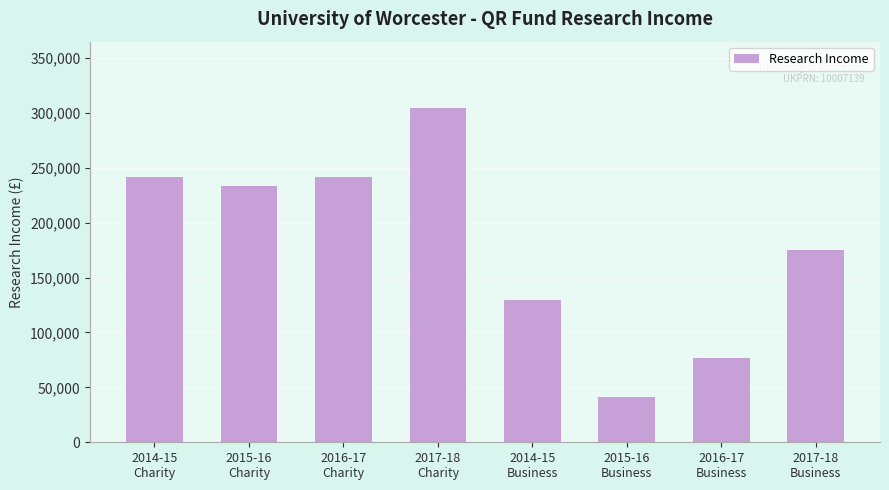

At which label is the value closest to 172500?

2017-18
Business